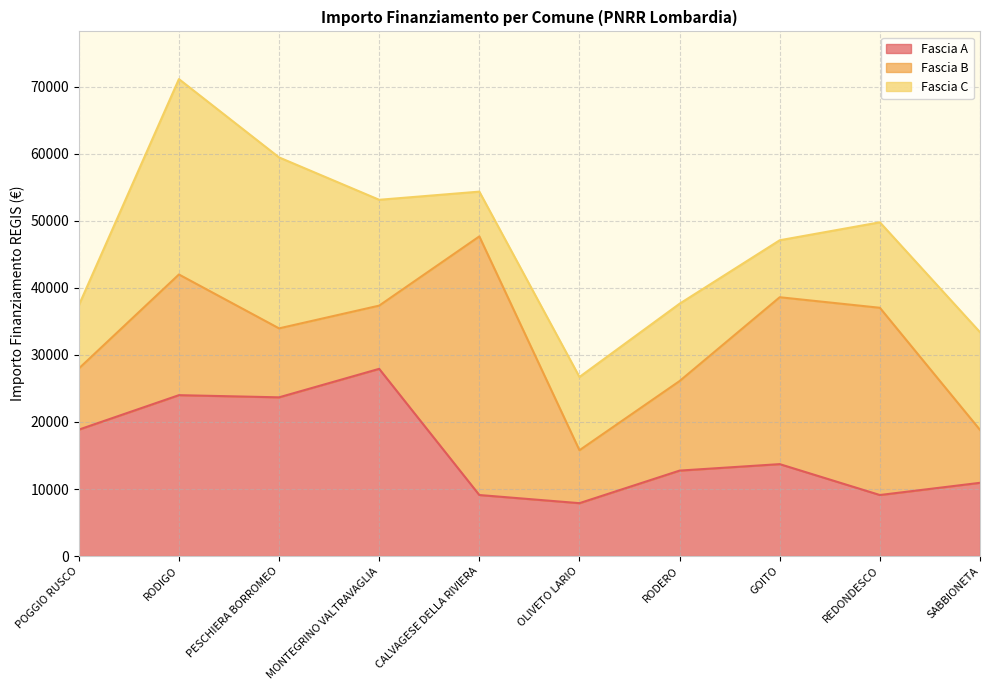

Reading left to right, transcribe all the data shown in this chart.

Fascia A: 18854	23996	23673	27922	9105	7891	12747	13712	9105	10926
Fascia B: 9105	17997	10284	9427	38565	7891	13354	24887	27922	7891
Fascia C: 9427	29136	25494	15782	6677	10926	11533	8498	12747	14568